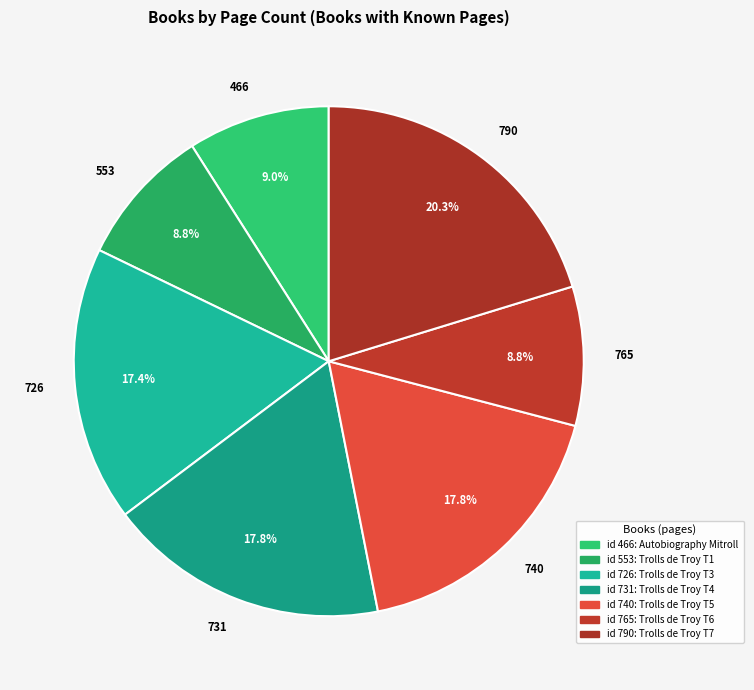

Does 790 account for over 50% of the chart?

No